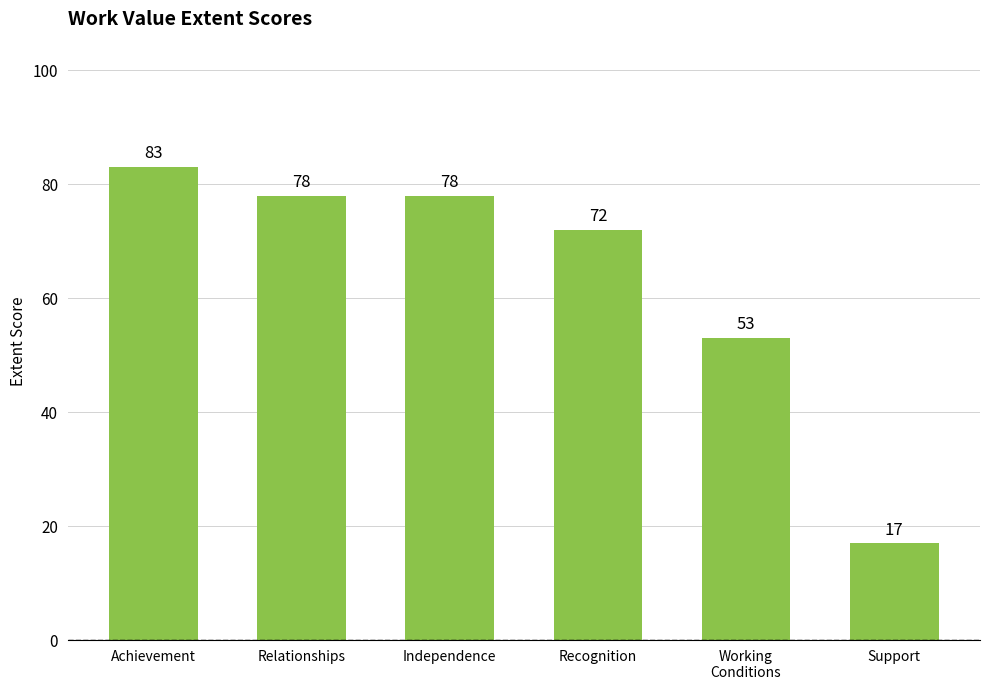

The value at Independence is 24. True or false?

False